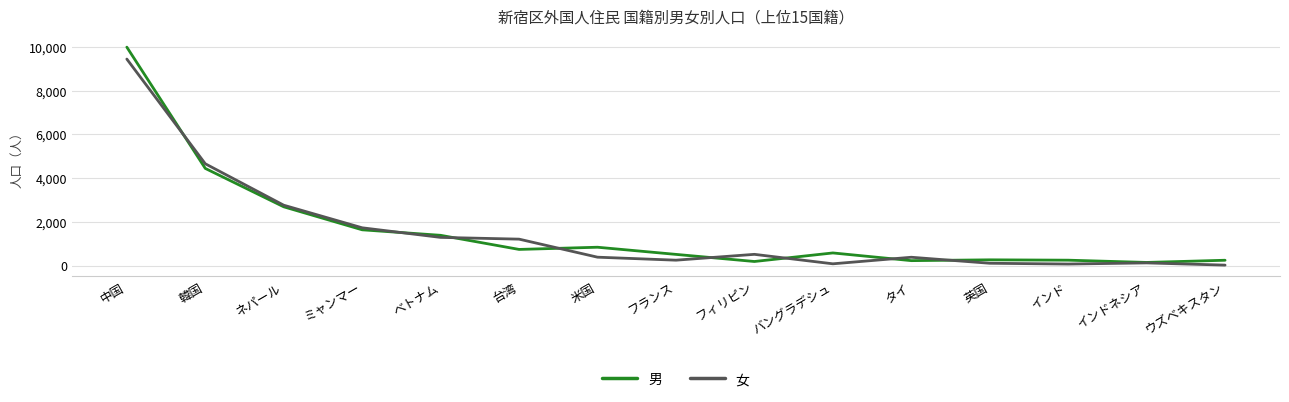

Which category has the highest value in the 女 series?

中国